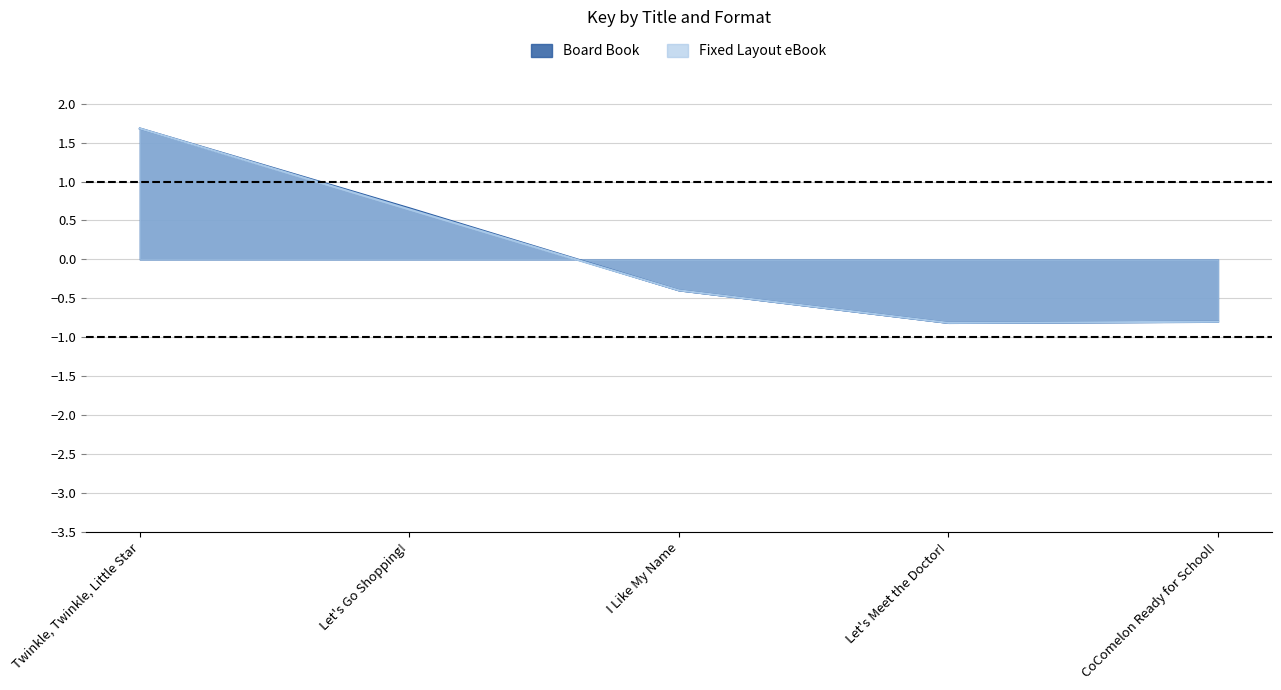

Reading left to right, list all the values displayed in this chart.

1.7	0.7	-0.4	-0.8	-0.8